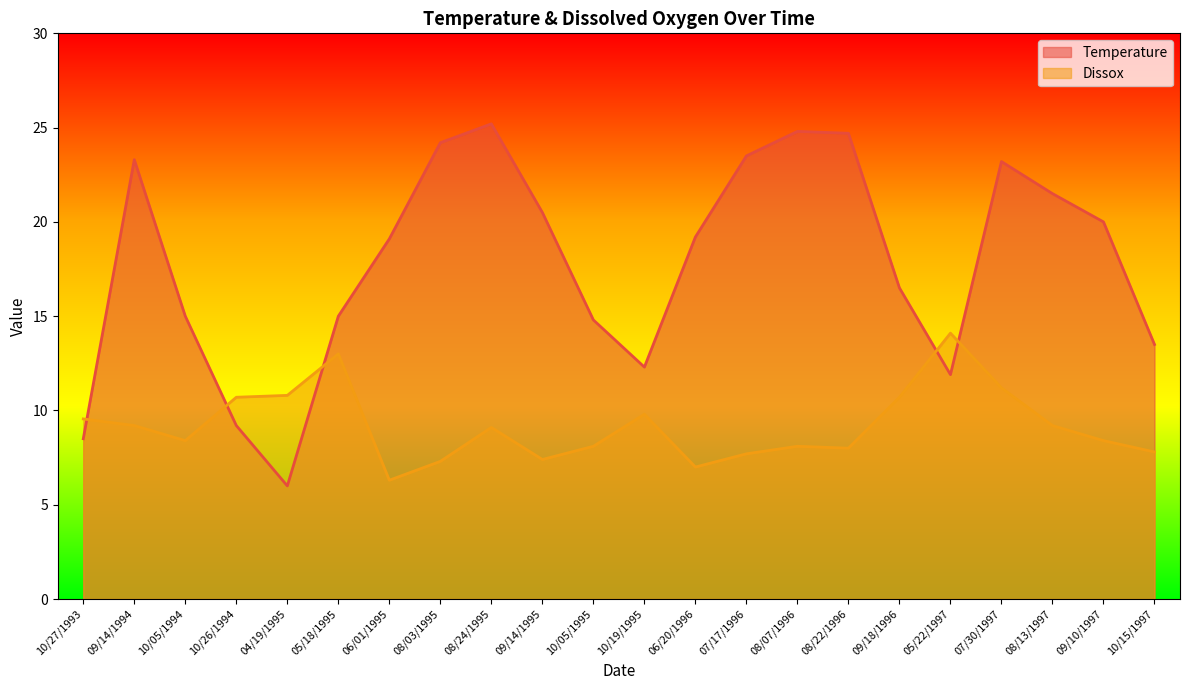

What is the spread (max minus min) of values at 07/30/1997?

12.0